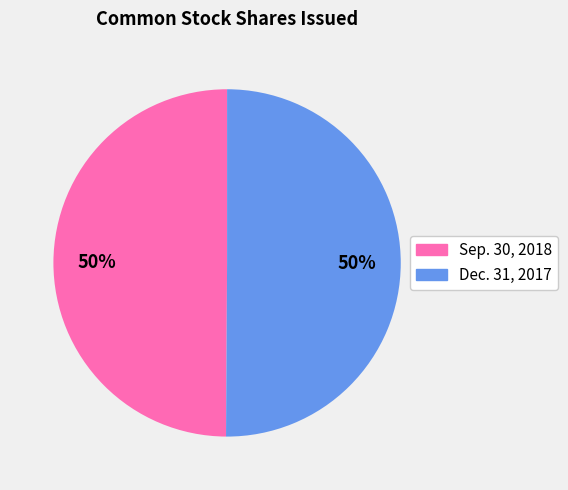

What is the ratio of the value at Dec. 31, 2017 to the value at Sep. 30, 2018?

1.0